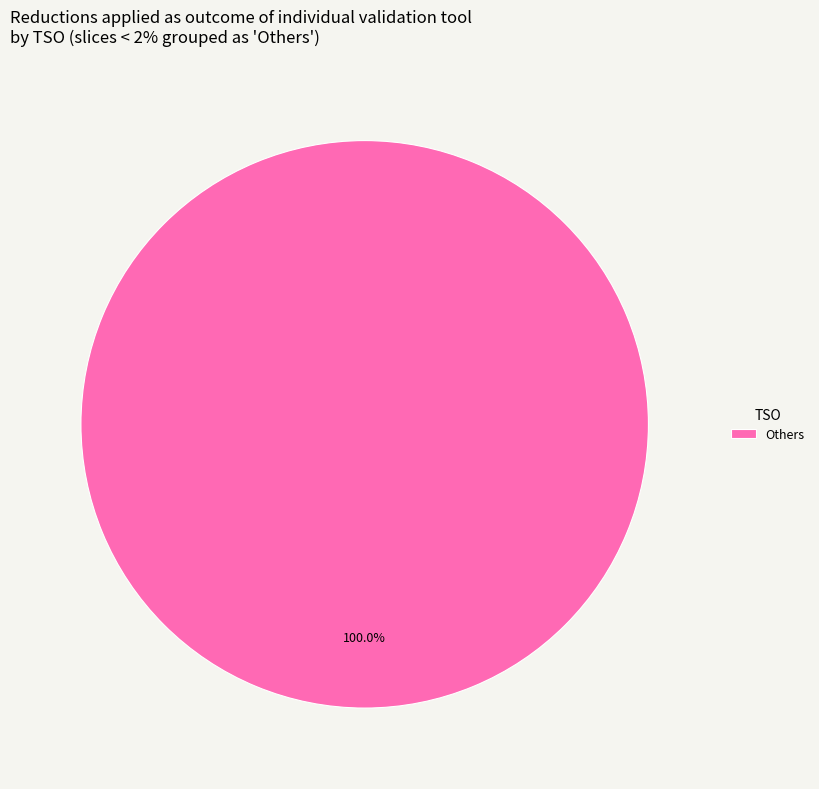

Which slice represents more than half of the pie?

Others